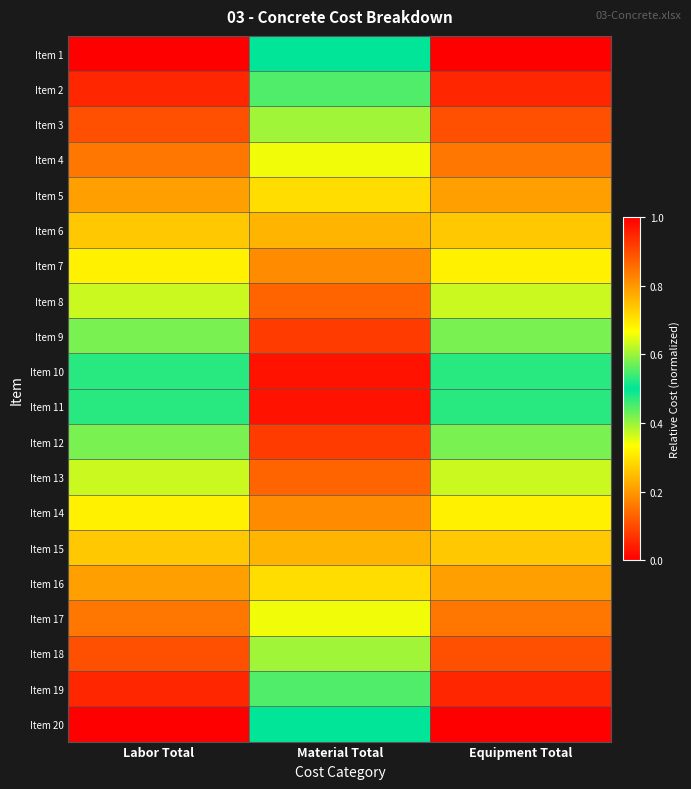

At which category is the sum across all series the highest?

Labor Total